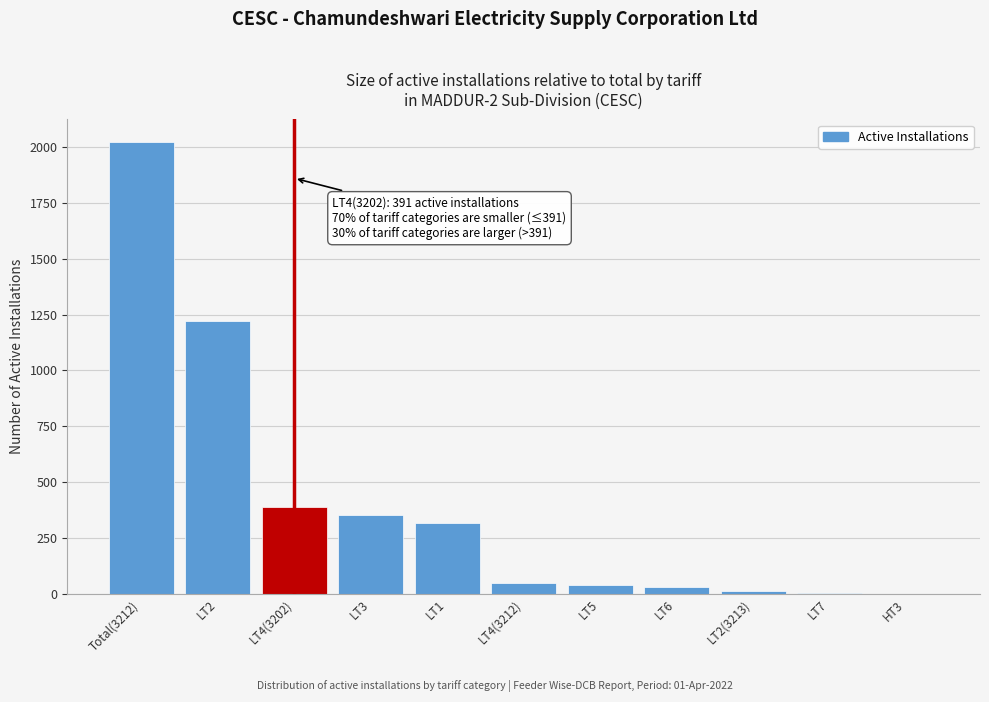

The chart shows a value of 1413 at Total(3212). True or false?

False